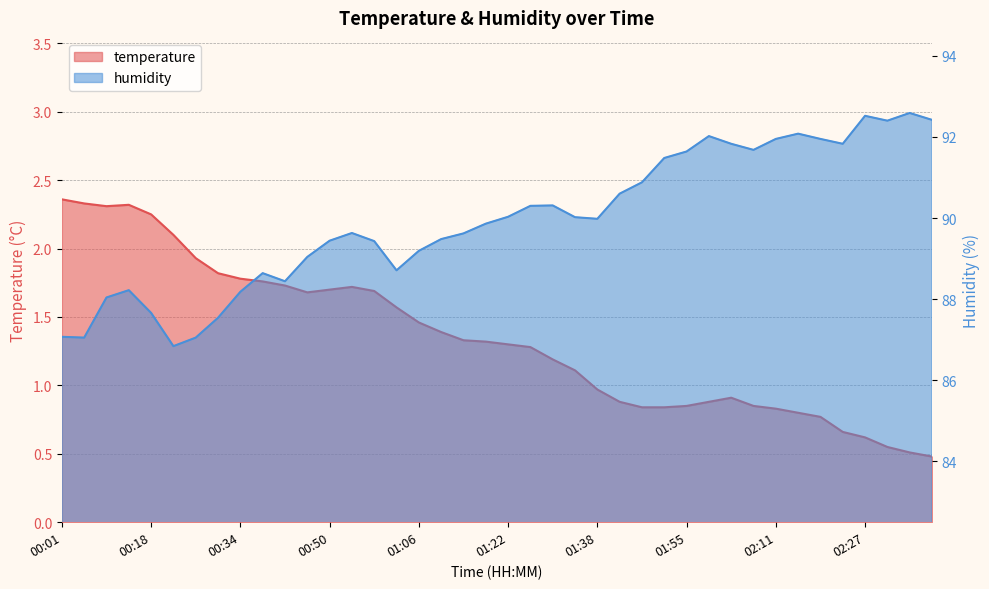

The value of humidity at 00:06 is 132.9. True or false?

False